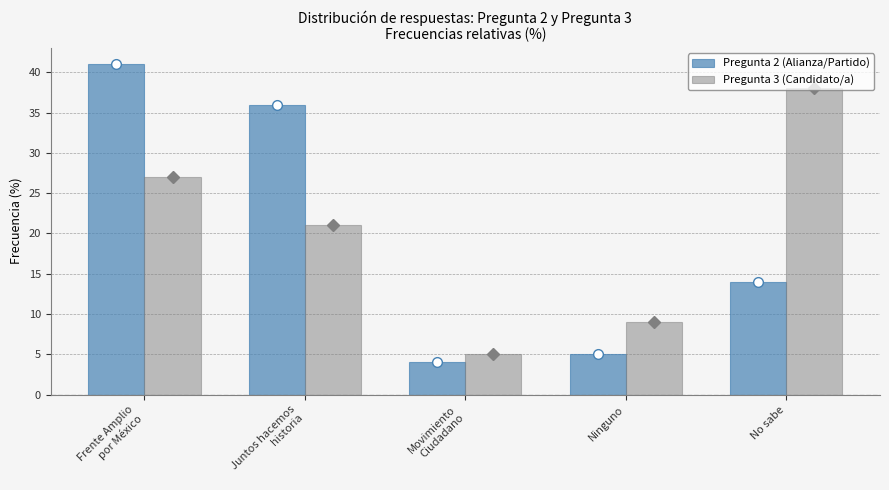

What is the sum of all Pregunta 2 (Alianza/Partido) values?

100